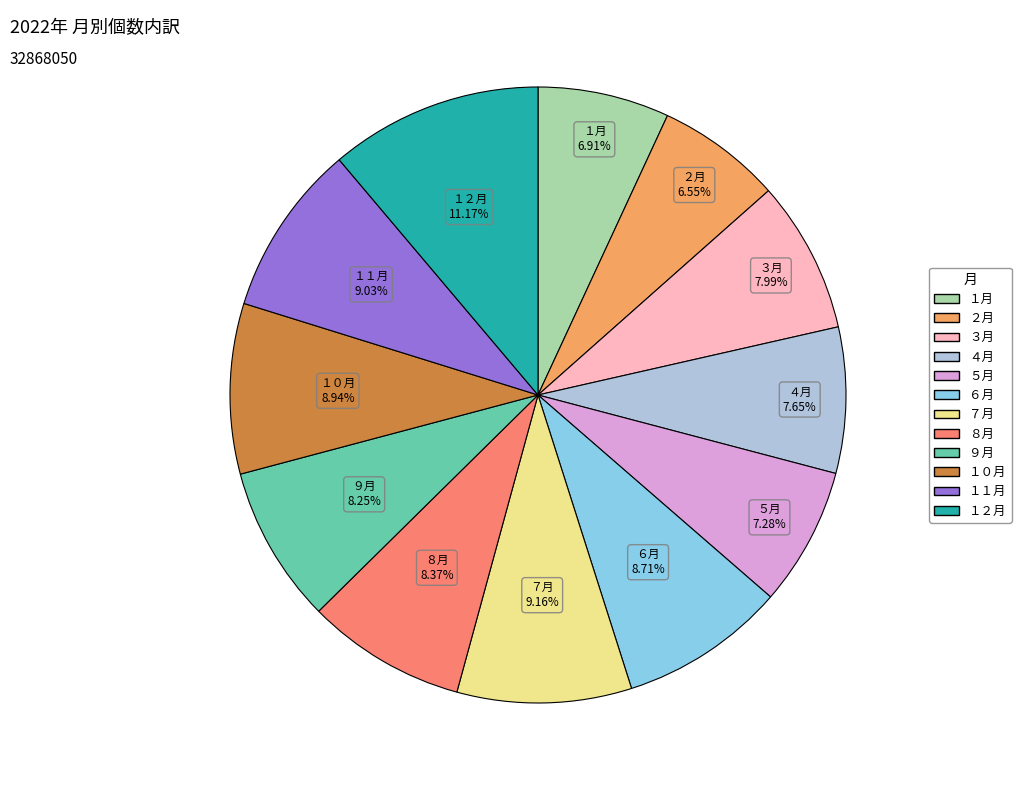

To the nearest percent, what percentage of the pie is １１月?

9%